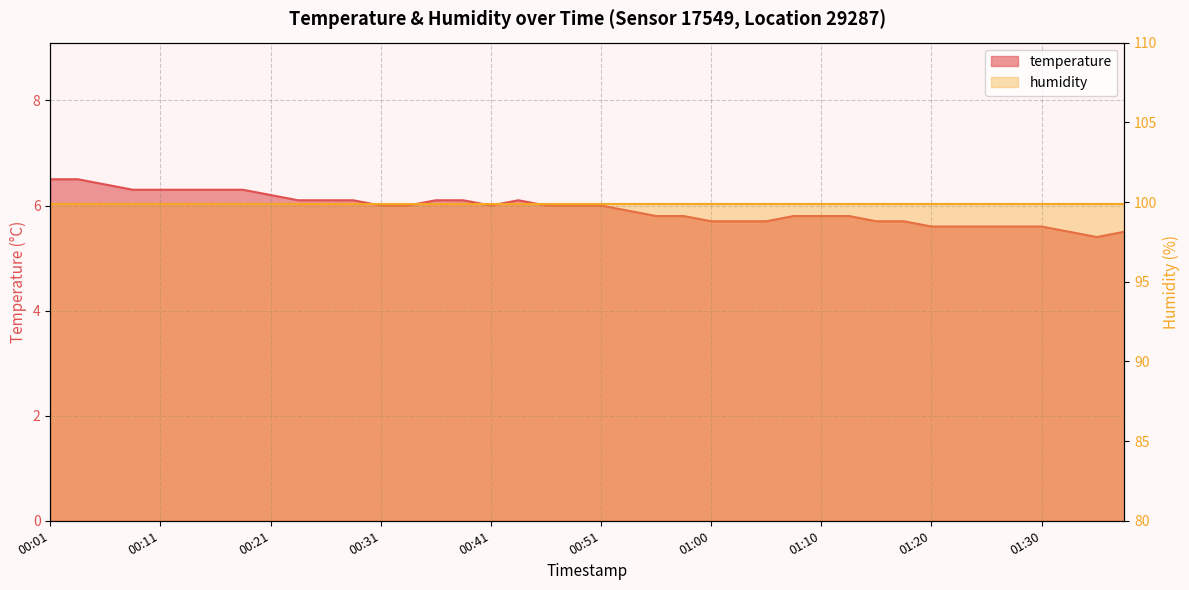

What position from the right is 01:25?

6